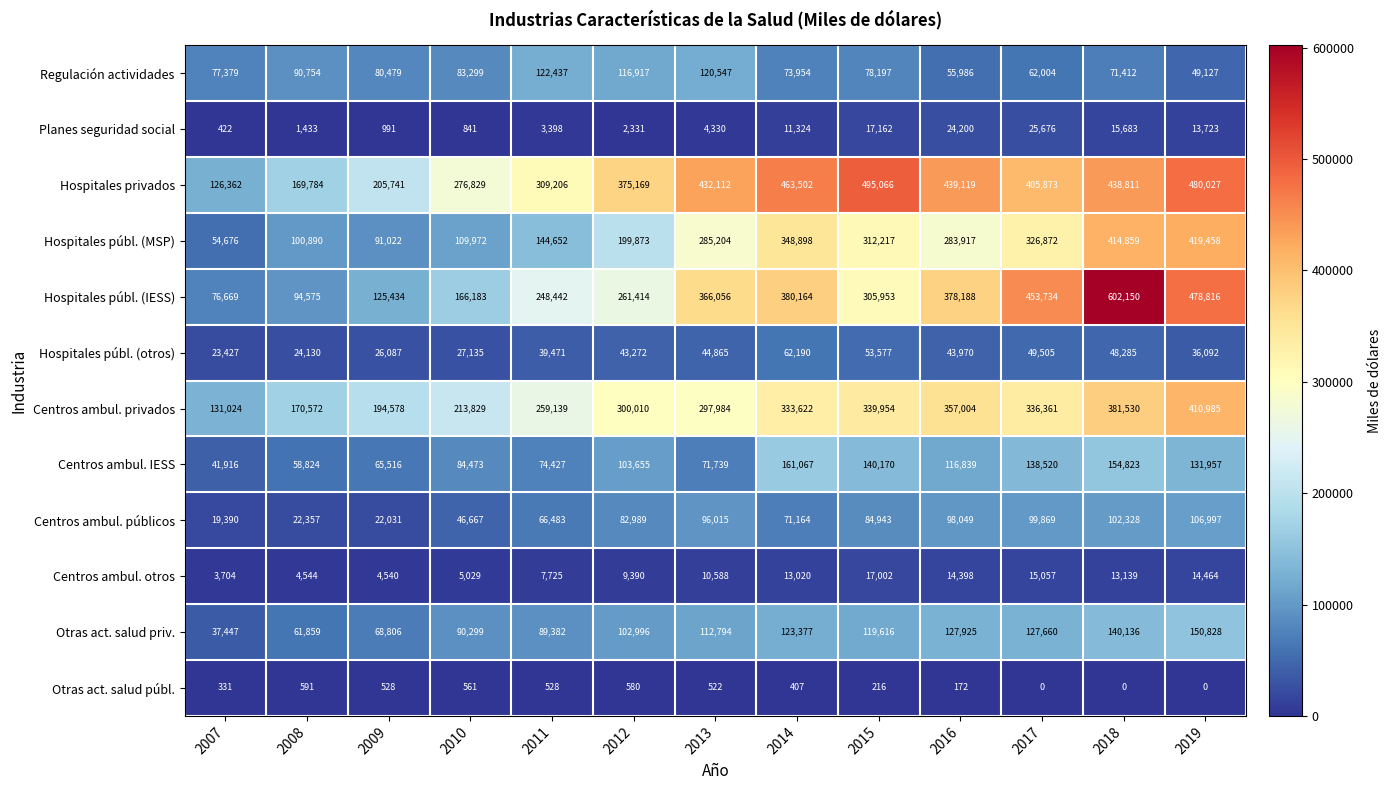

Rank the series at 2007 from highest to lowest value.

Centros ambul. privados, Hospitales privados, Regulación actividades, Hospitales públ. (IESS), Hospitales públ. (MSP), Centros ambul. IESS, Otras act. salud priv., Hospitales públ. (otros), Centros ambul. públicos, Centros ambul. otros, Planes seguridad social, Otras act. salud públ.